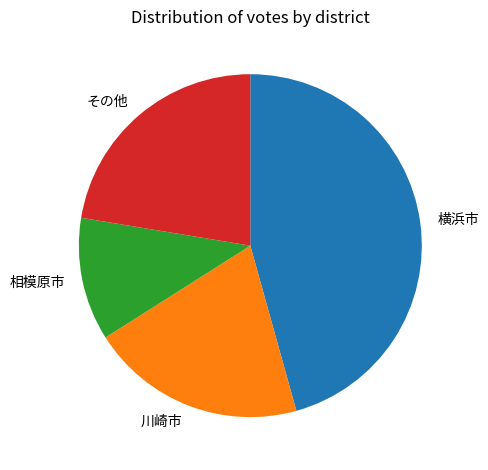

Which category has the biggest portion of the pie?

横浜市